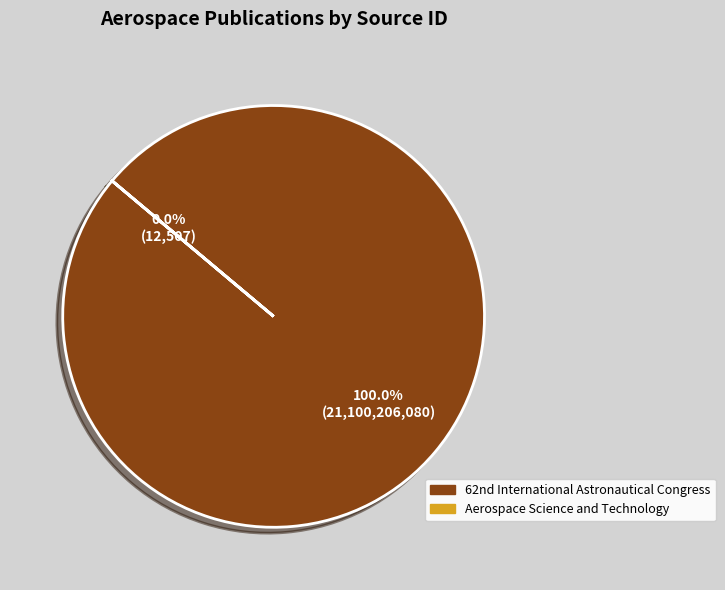

Count the number of slices in the pie.

2